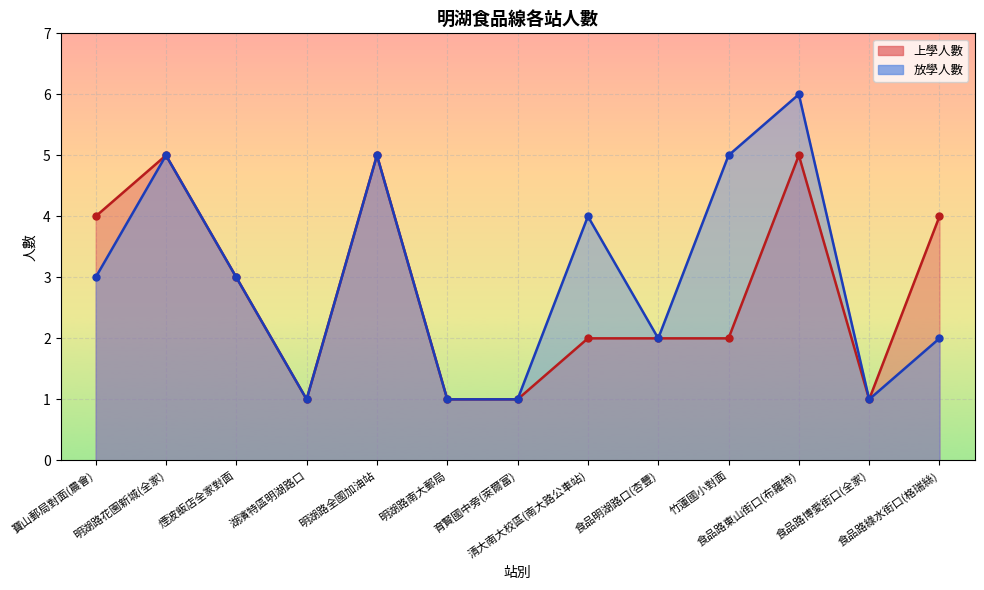

What are all the series names shown in the legend?

上學人數, 放學人數